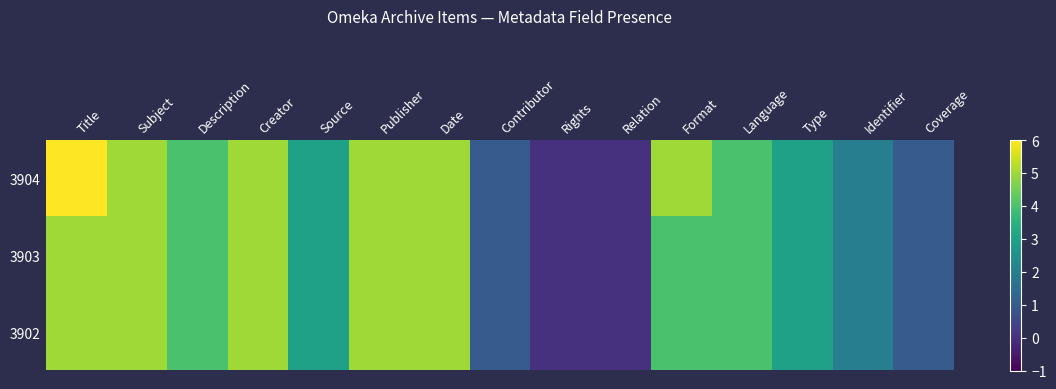

At which category is the sum across all series the highest?

Title